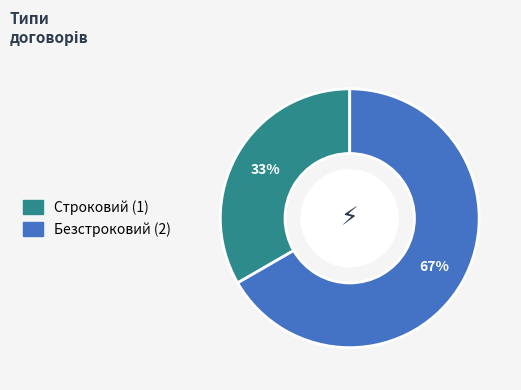

True or false: Строковий accounts for 48% of the total.

False